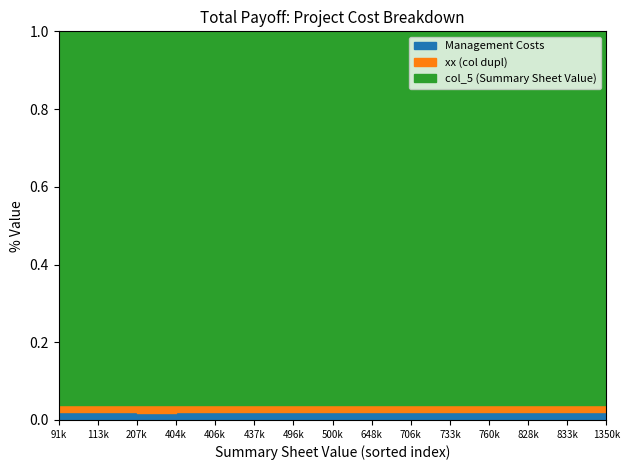

At which category does xx reach its first local peak?

833172